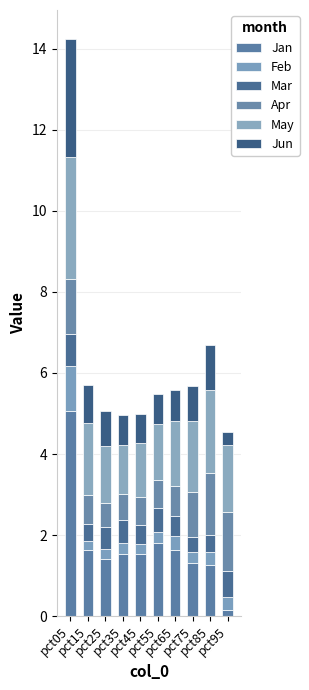

How many bars are there in total?

10